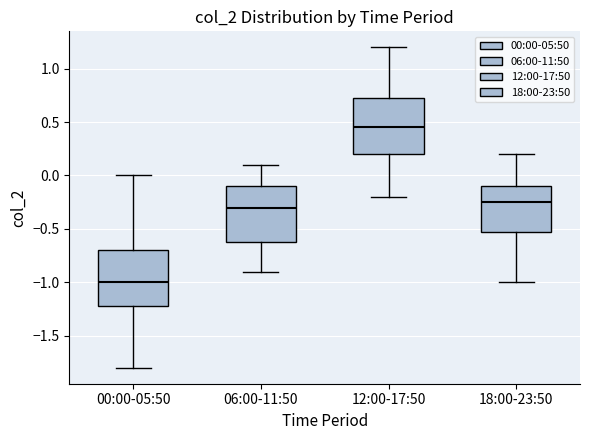

Reading left to right, transcribe this box plot: for each box, give where its median line is, the range the box spans, and where its two whiskers end, as read against the y-axis. The values are not printed on the chart, so give them approximately, as read against the axis.

00:00-05:50: median -1.00, box -1.20 to -0.70, whiskers -1.80 to 0.00
06:00-11:50: median -0.30, box -0.60 to -0.10, whiskers -0.90 to 0.10
12:00-17:50: median 0.45, box 0.20 to 0.75, whiskers -0.20 to 1.20
18:00-23:50: median -0.25, box -0.50 to -0.10, whiskers -1.00 to 0.20